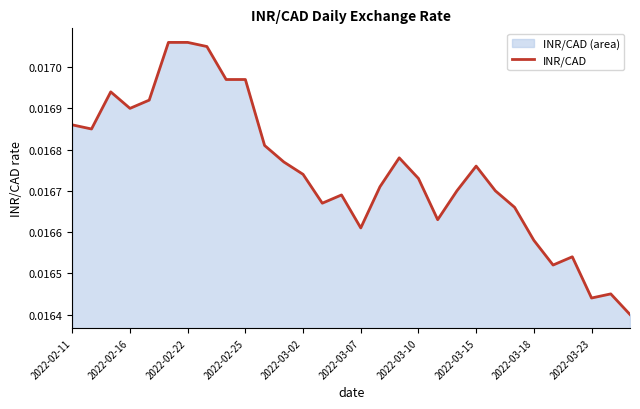

Between 2022-03-15 and 2022-02-22, which is larger?

2022-02-22